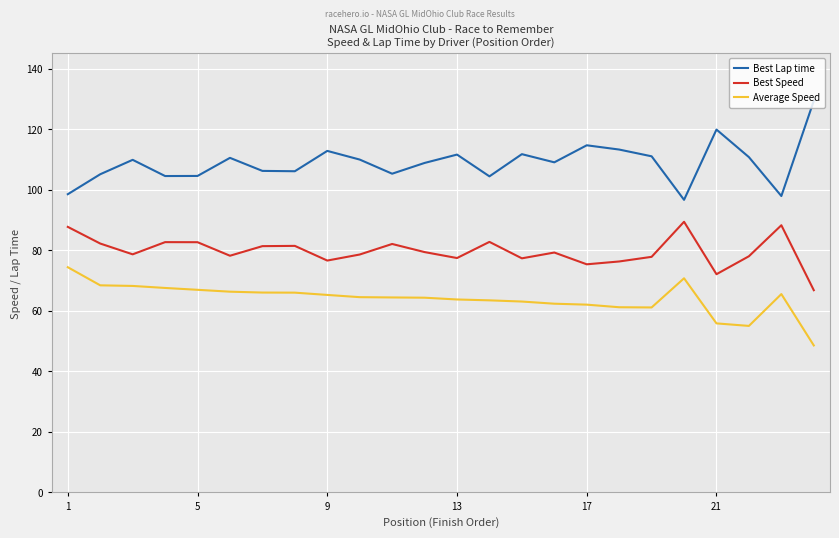

Rank the series by their maximum value, from lowest to highest.

Average Speed, Best Speed, Best Lap time